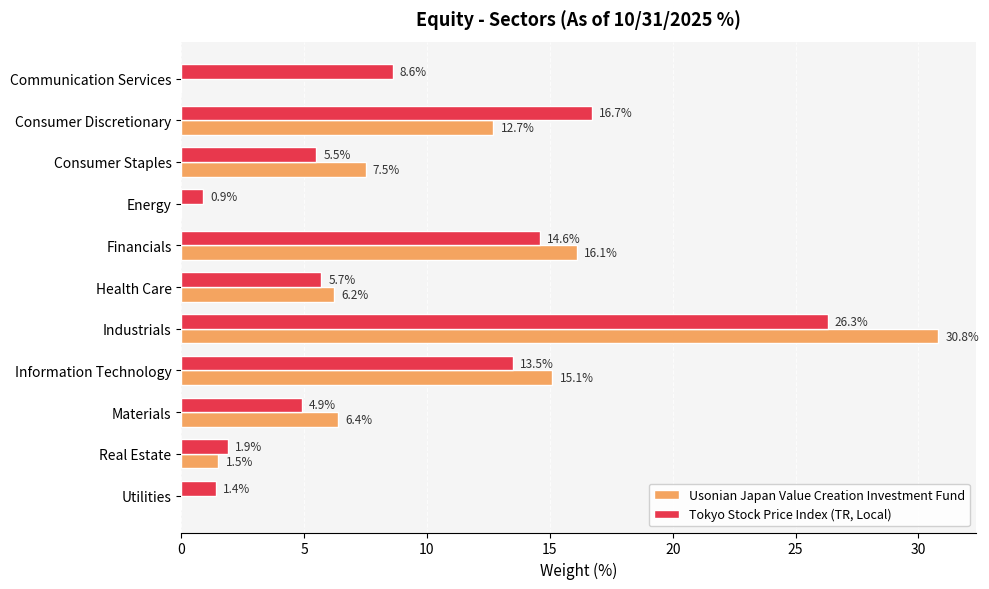

Which series has the largest total across all categories?

Tokyo Stock Price Index (TR, Local)